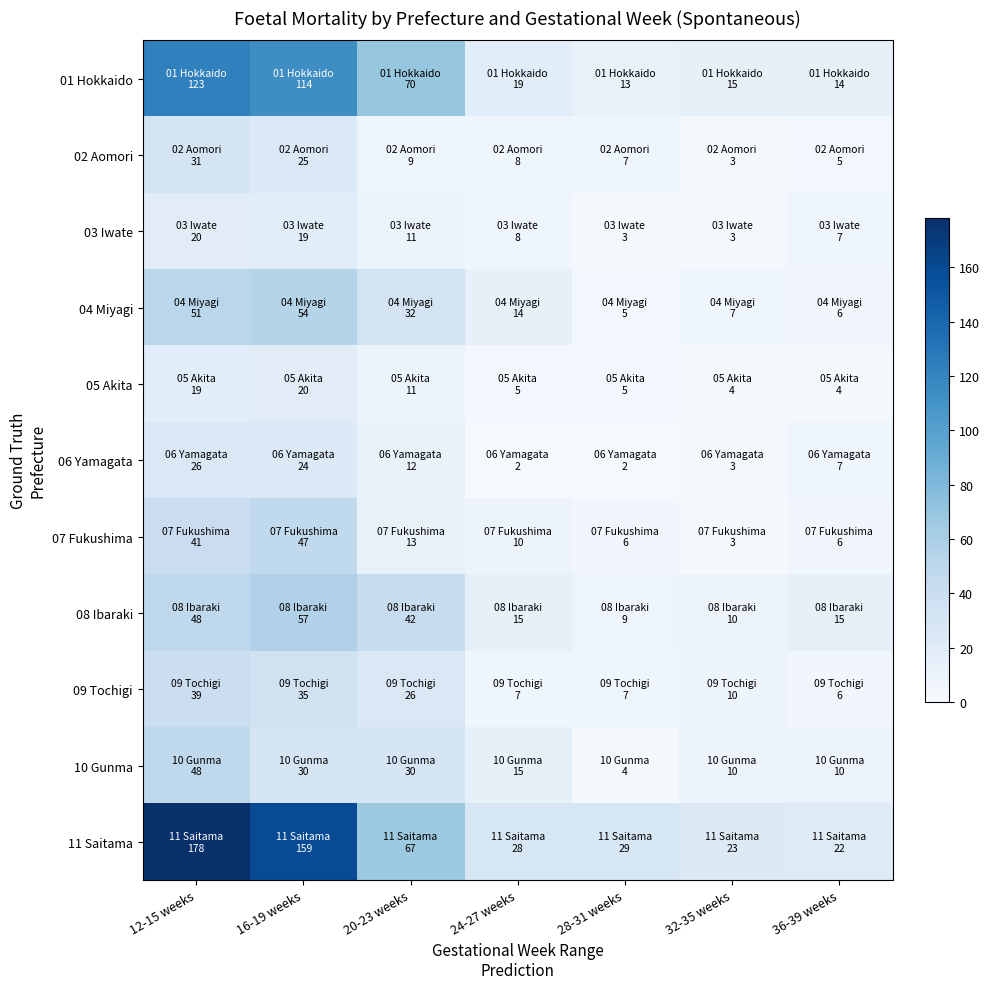

Which series changed the most between 16-19 weeks and 36-39 weeks?

11 Saitama